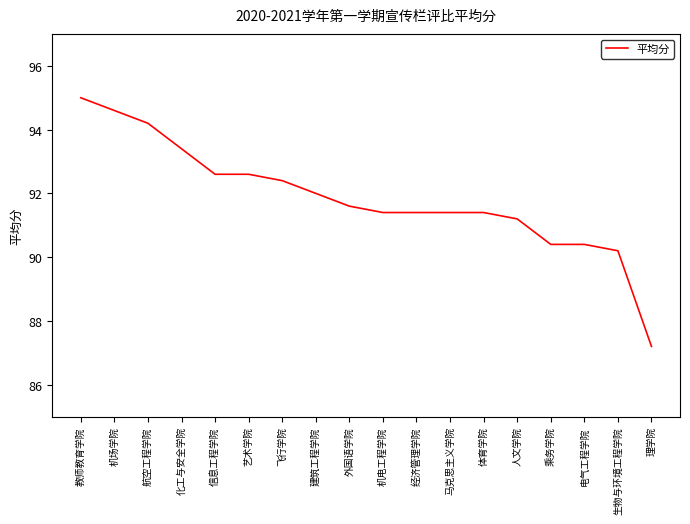

Is it true that the value at 航空工程学院 is 94.2?

True